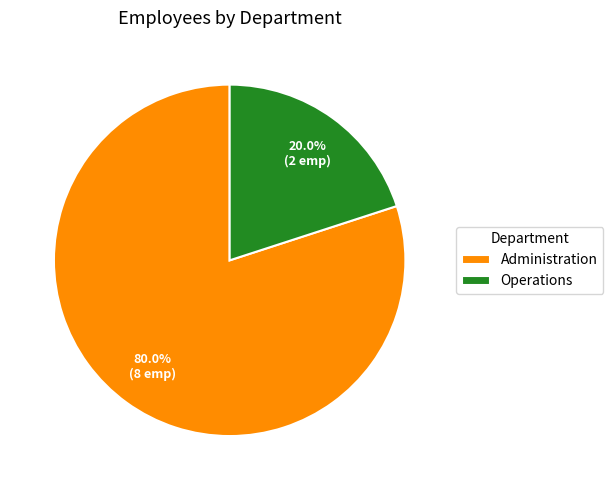

What is the majority slice?

Administration